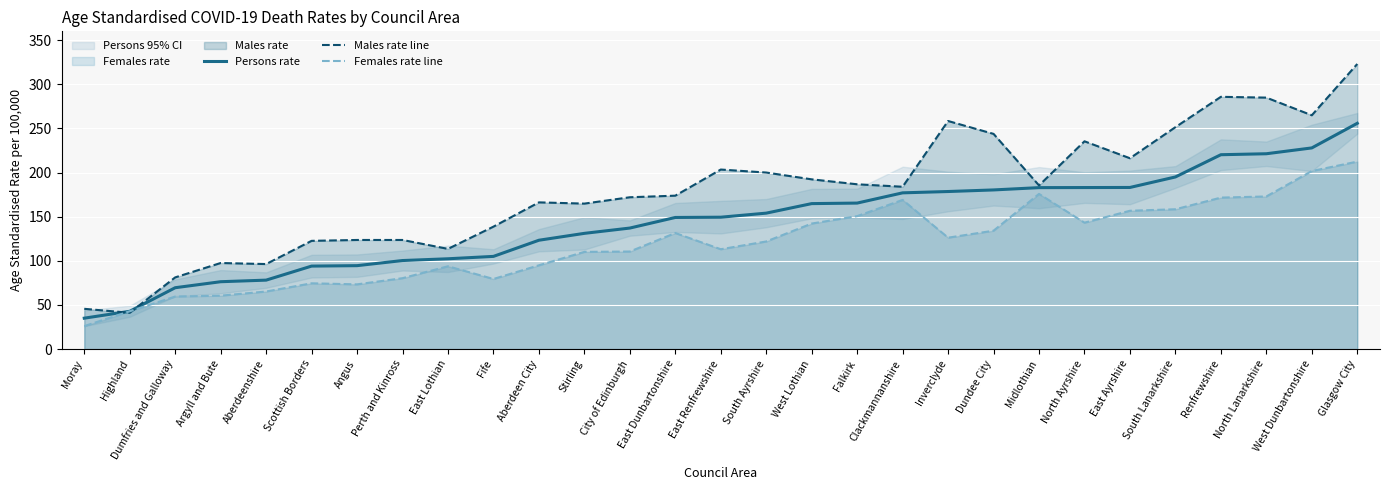

Reading left to right, list all the values displayed in this chart.

Persons rate: 35.0	42.8	69.5	76.3	78.1	94.0	94.5	100.3	102.3	105.0	123.3	131.1	137.1	149.1	149.4	154.0	164.8	165.4	177.0	178.5	180.3	182.9	183.0	183.1	195.0	220.2	221.3	227.9	255.8
Males rate line: 45.6	41.1	81.2	97.5	96.3	122.6	123.6	123.6	113.5	138.7	166.2	164.8	172.0	173.8	203.4	200.0	192.3	186.7	183.9	258.4	243.8	185.4	235.4	216.2	251.4	285.8	284.9	264.9	323.0
Females rate line: 26.0	42.8	59.5	60.5	65.2	74.5	73.3	80.3	93.8	79.4	94.9	110.1	110.5	131.5	113.1	121.9	142.2	150.6	169.0	126.2	134.1	175.8	143.2	156.7	158.4	171.6	172.9	201.7	212.4